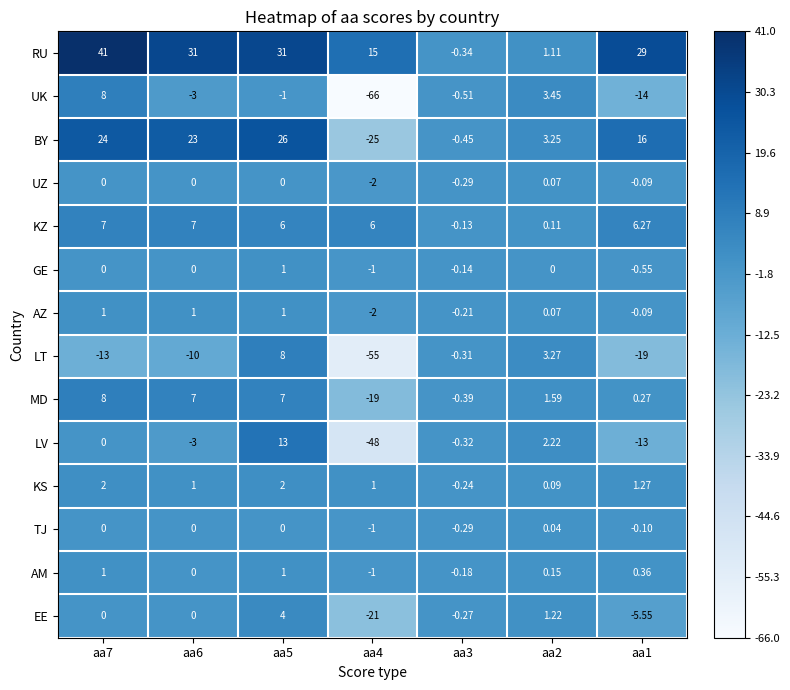

At how many categories does at least one series exceed 0?

6